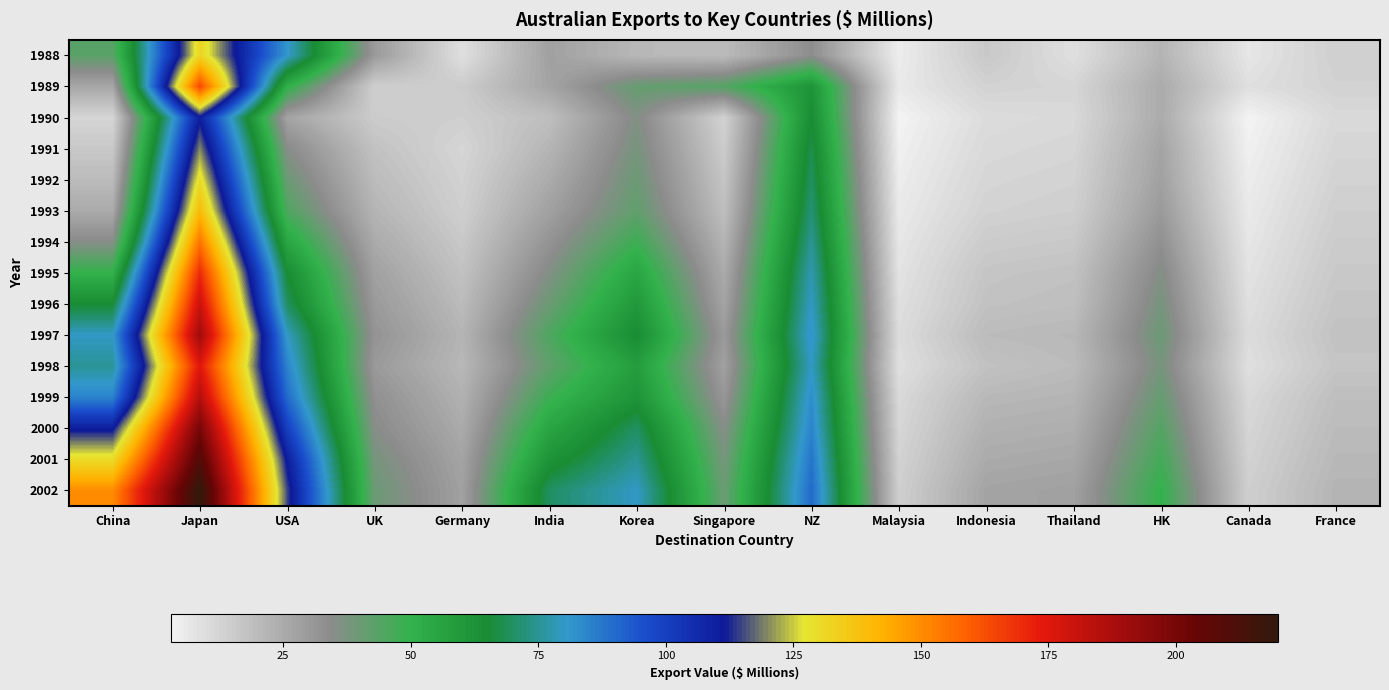

Count the number of categories in the chart.

15